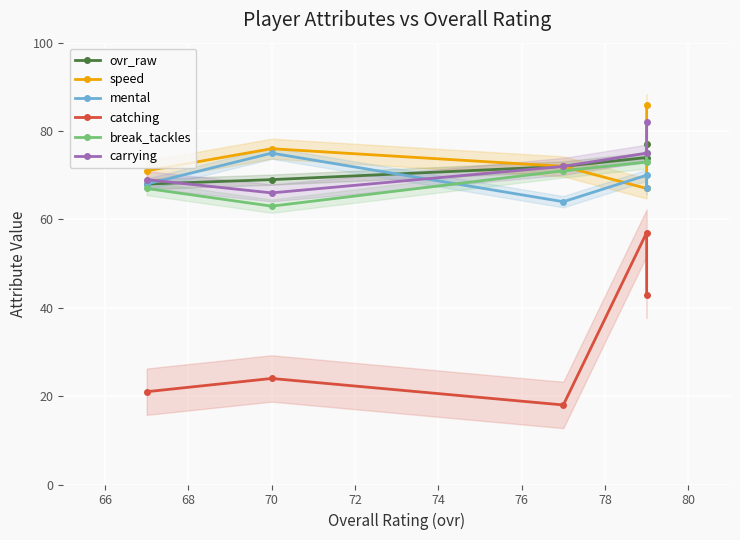

What are all the series names shown in the legend?

ovr_raw, speed, mental, catching, break_tackles, carrying